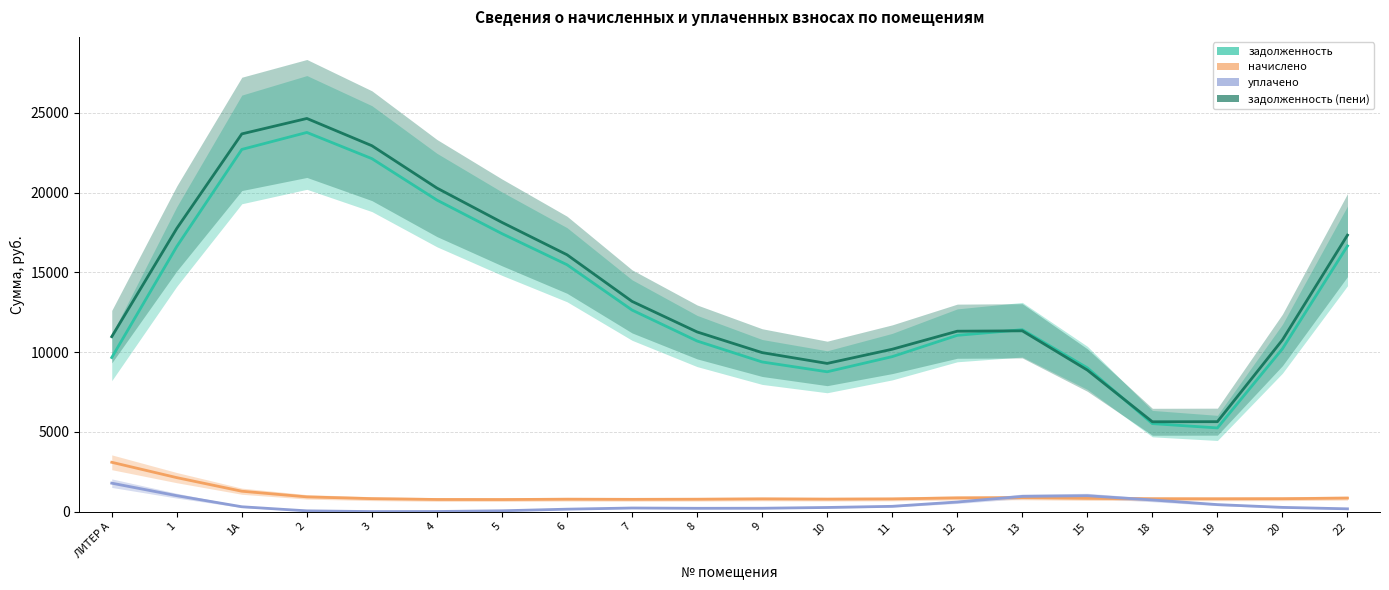

What is the difference between the highest and lowest values at 11?

9847.7